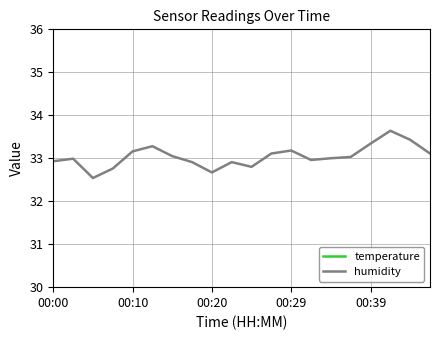

What is the maximum value shown in the chart?

42.7